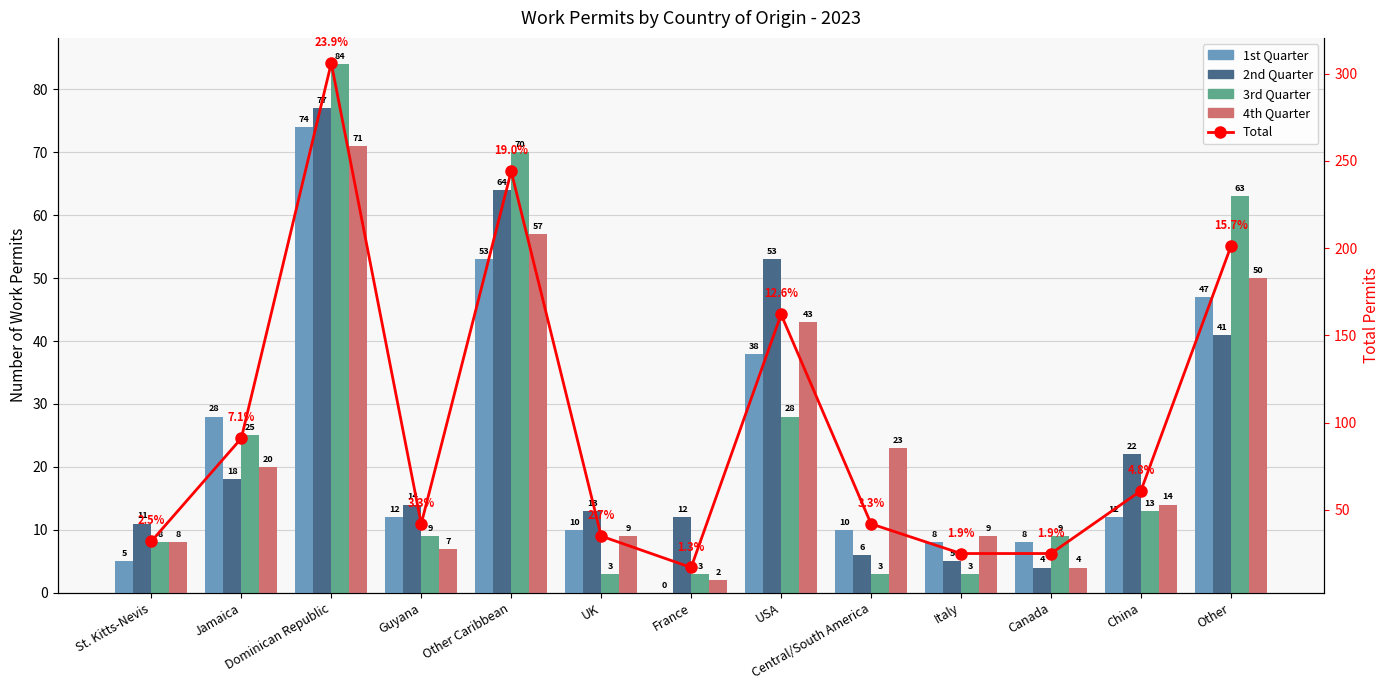

Which has a higher value, USA or Jamaica?

USA